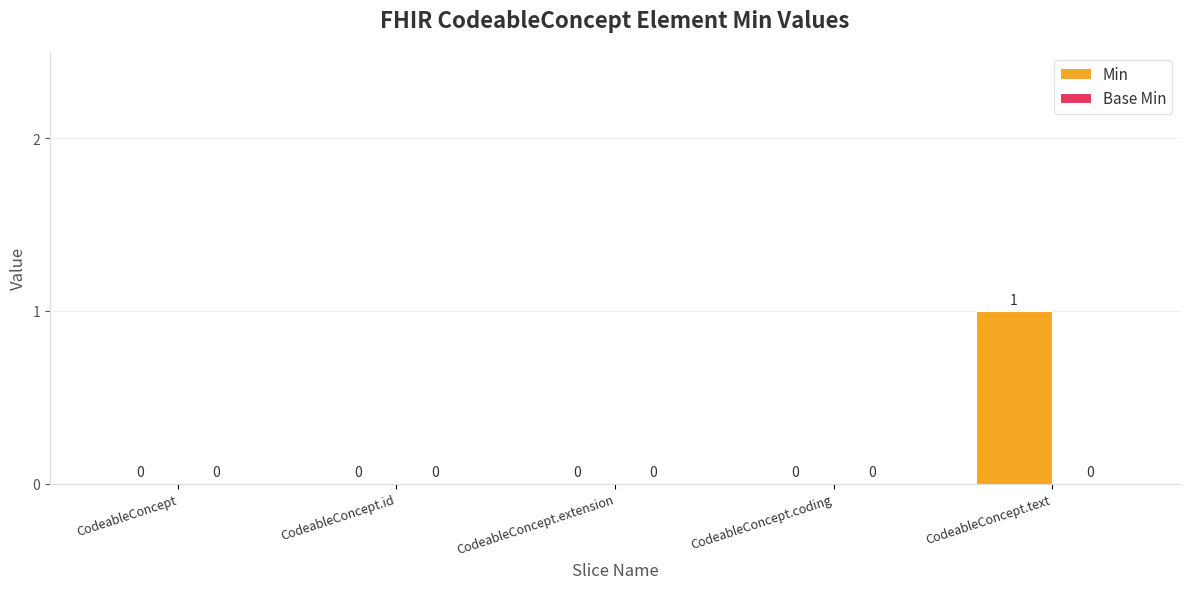

What is the change in value from CodeableConcept.id to CodeableConcept.text?

+1